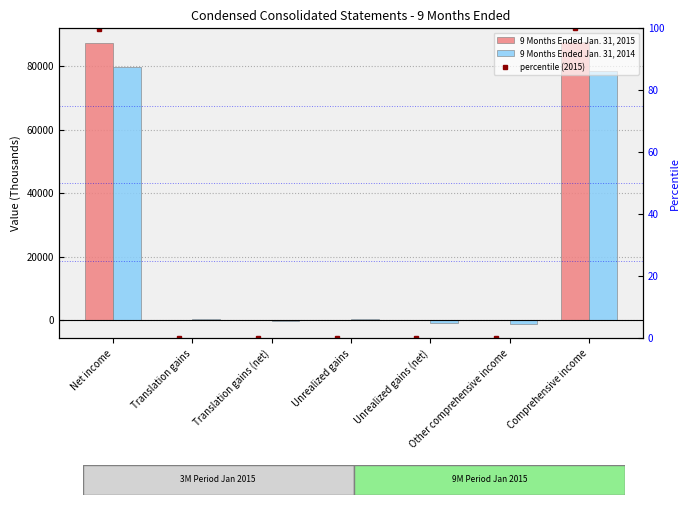

Where is 9 Months Ended Jan. 31, 2014 nearest to the value 39270?

Unrealized gains